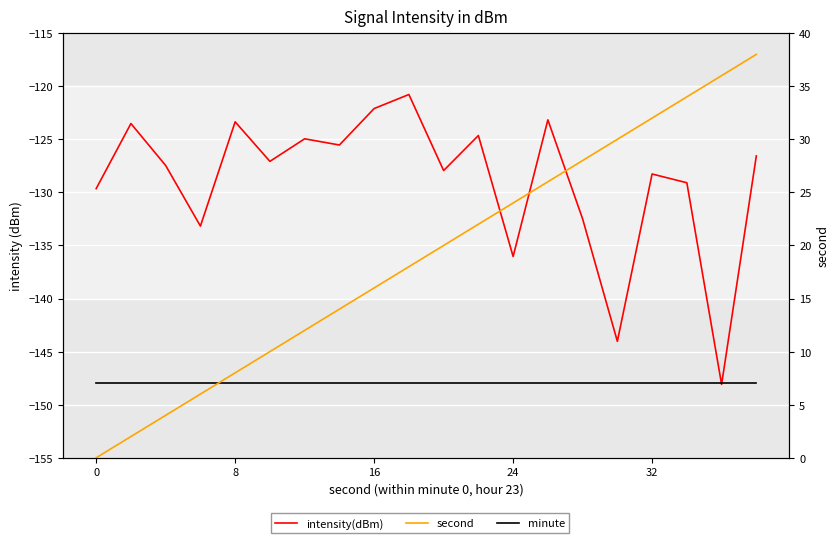

True or false: second has a value of 4.4 at 10.

False